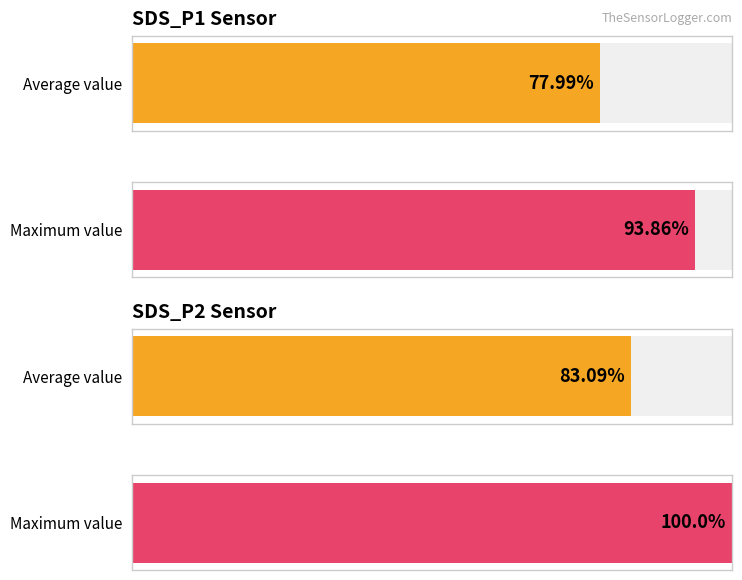

Are the bars grouped side by side (vs. stacked)?

Yes